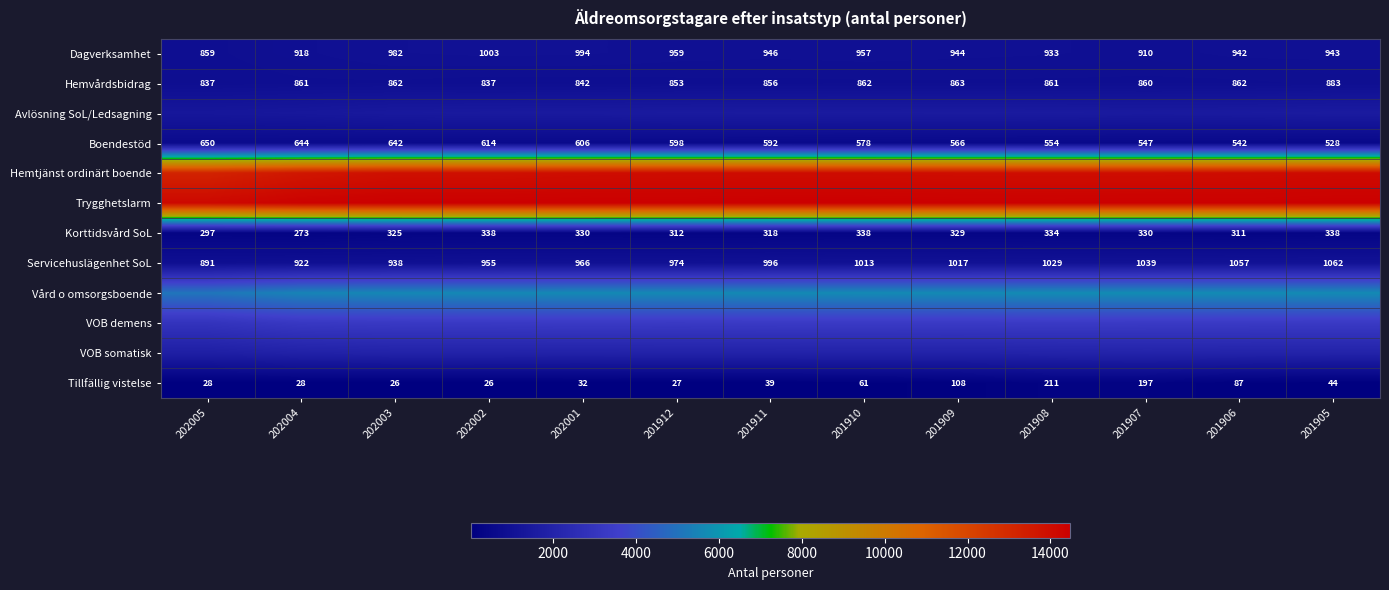

What is the maximum value shown in the chart?

14465